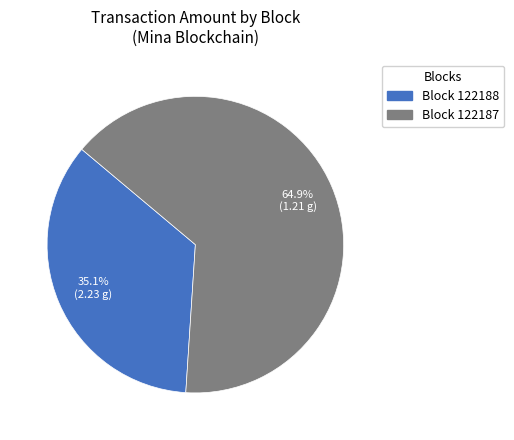

How many segments does this pie chart have?

2